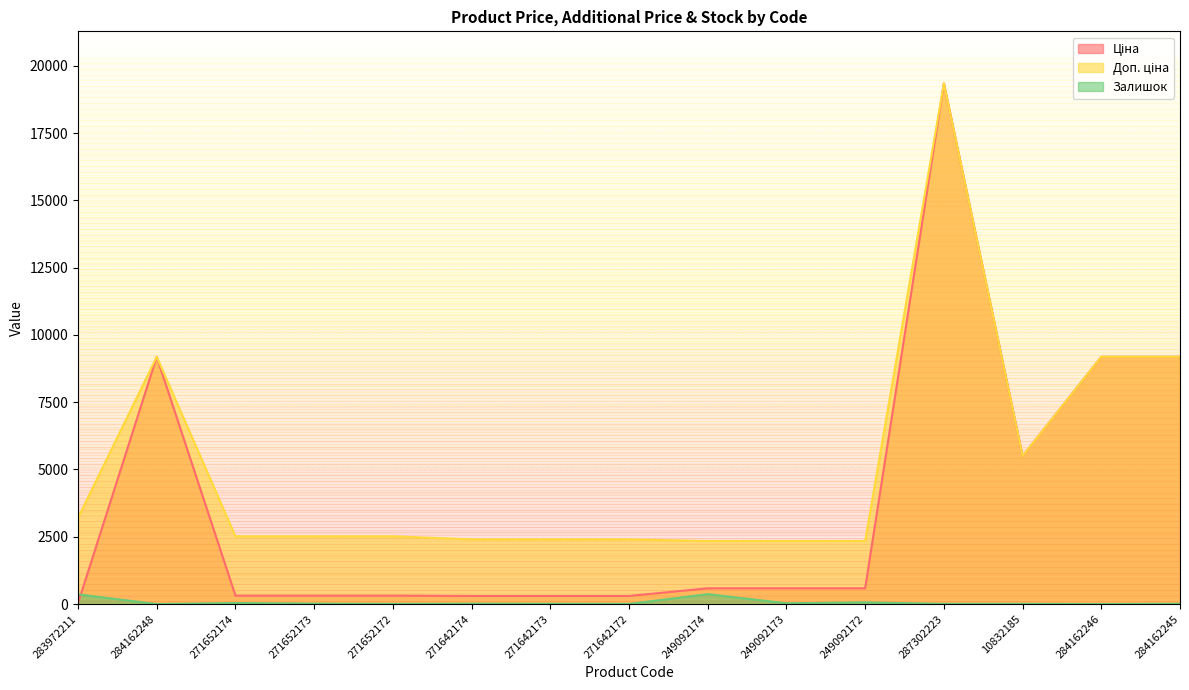

True or false: Доп. ціна has a value of 9185.1 at 284162245.

True